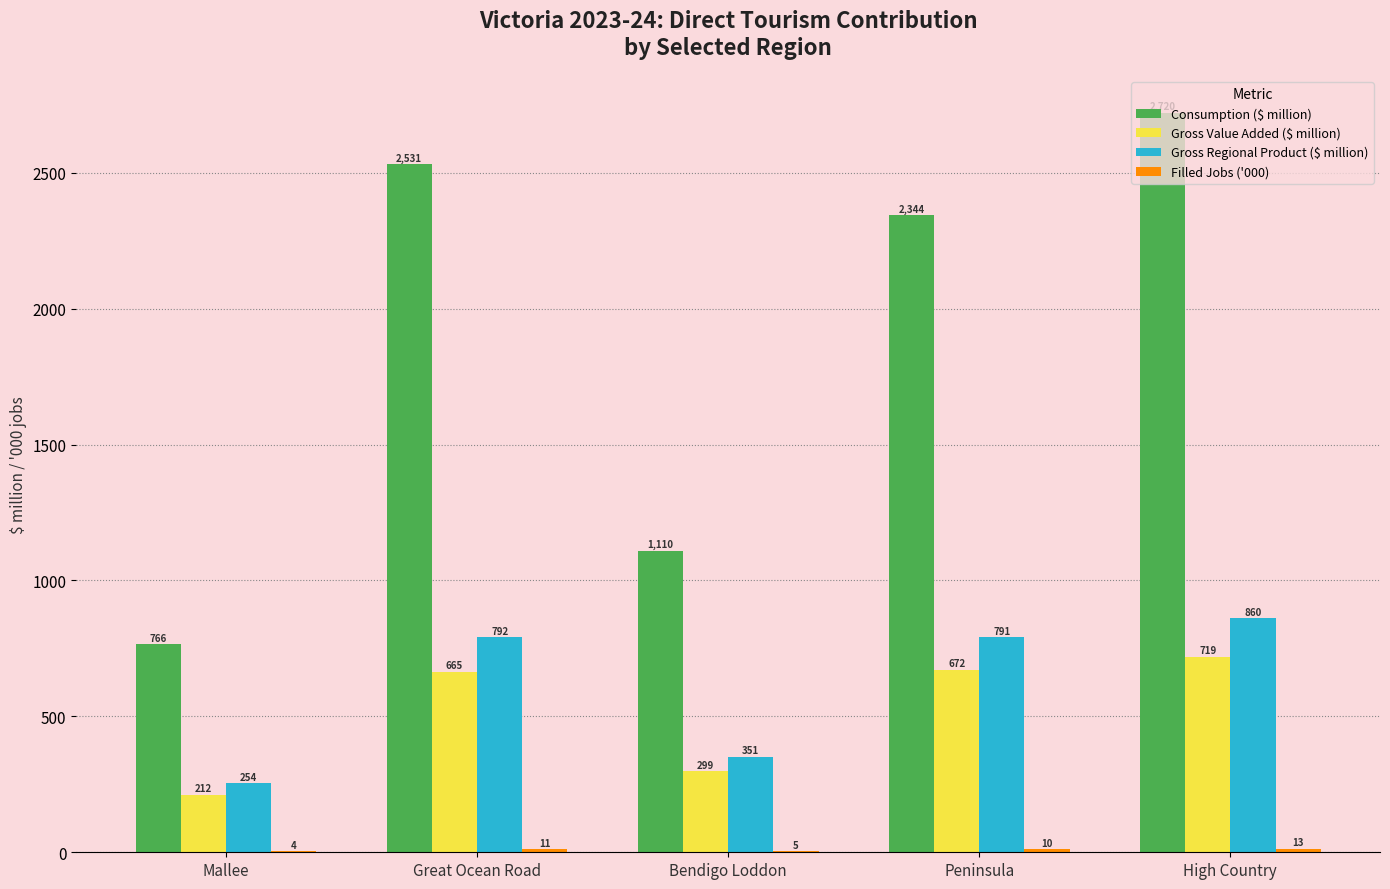

Is it true that Consumption ($ million) equals 467.6 at Mallee?

False